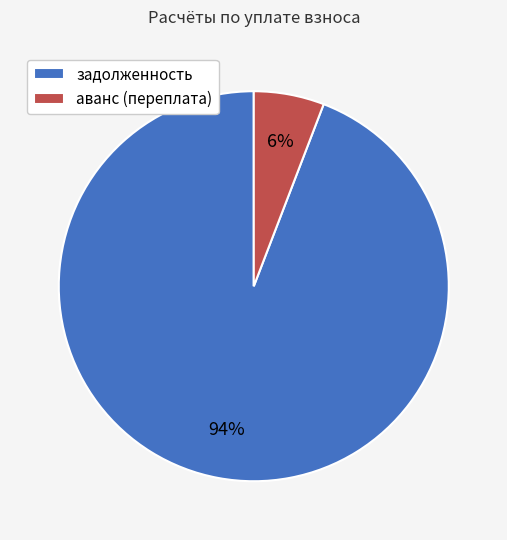

Is there a majority slice in this chart?

Yes